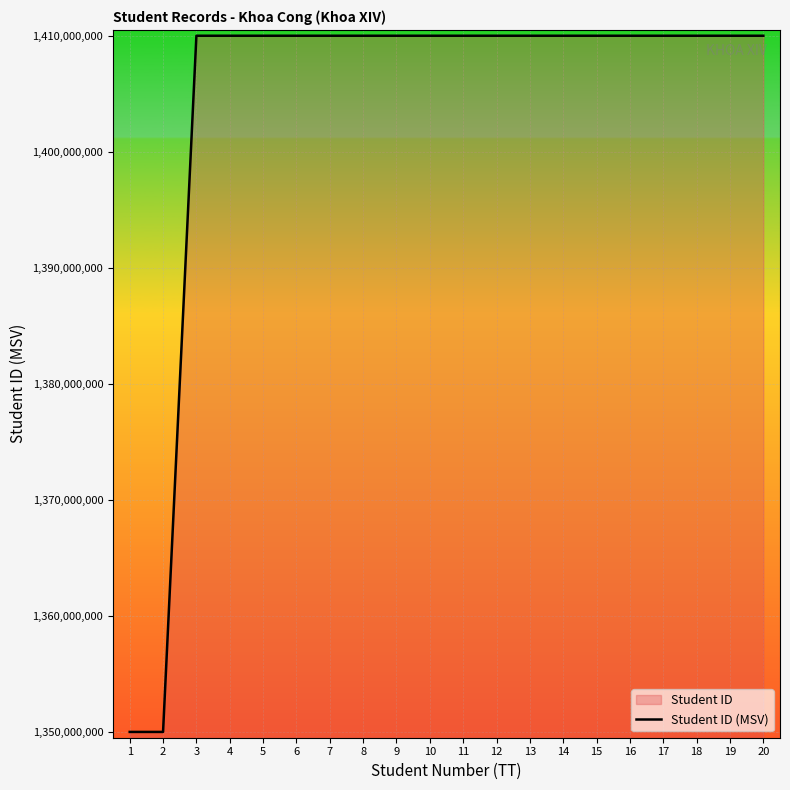

List the labels in order of value, smallest first.

1, 2, 3, 4, 5, 6, 7, 8, 9, 10, 11, 12, 13, 14, 15, 16, 17, 18, 19, 20